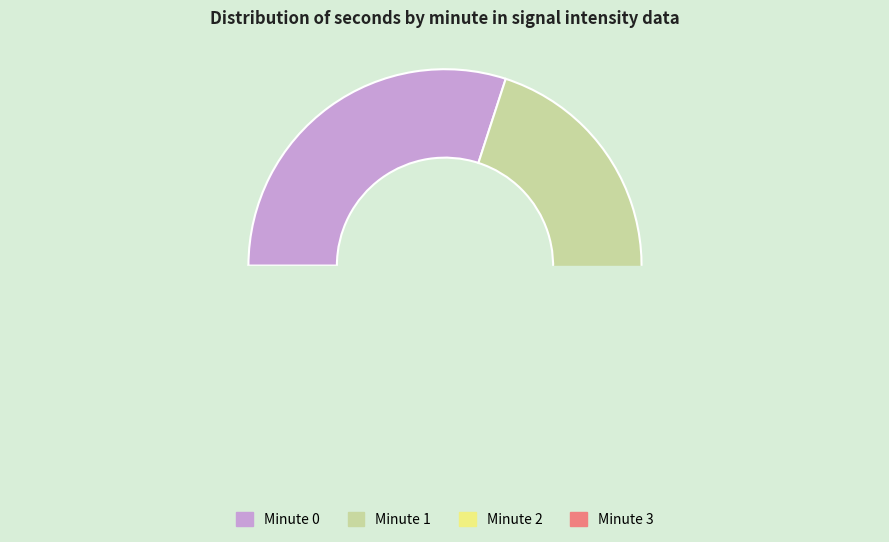

Between Minute 3 and Minute 2, which is larger?

Minute 2